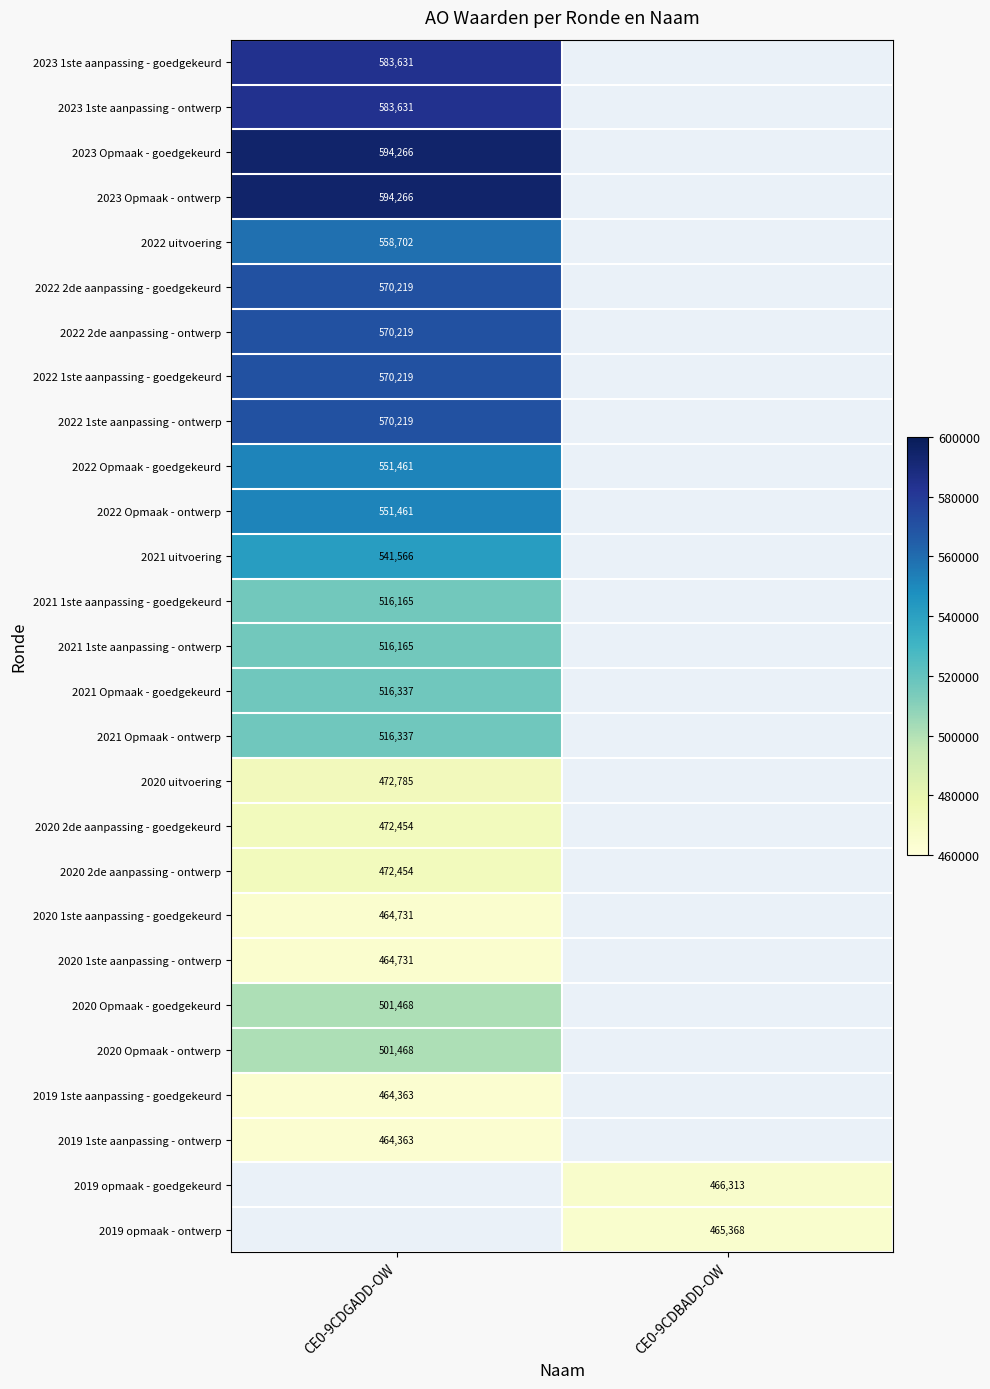

Is it true that 2020 1ste aanpassing - ontwerp equals 650683 at CE0-9CDGADD-OW?

False